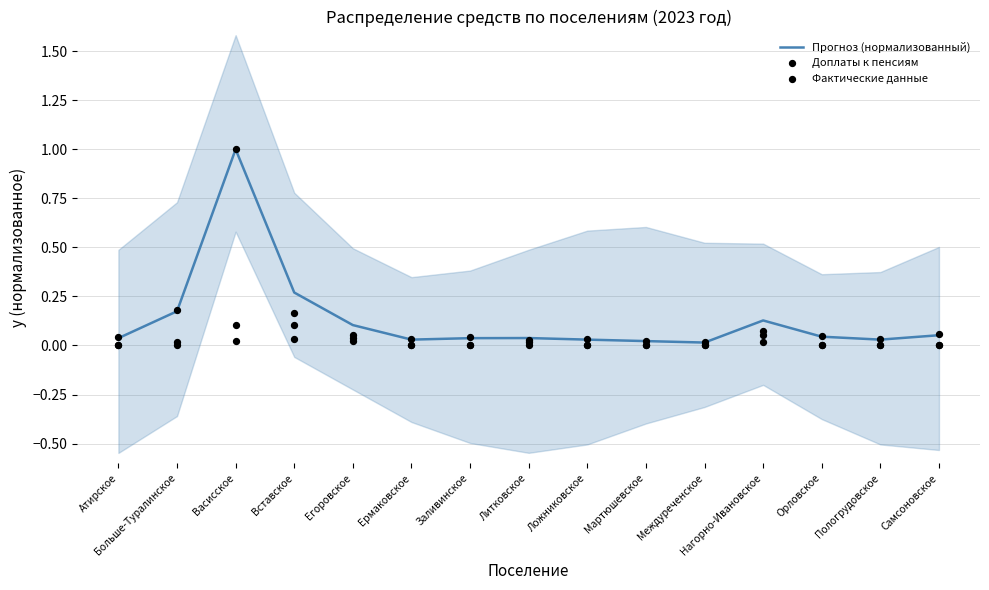

At which label does Прогноз (нормализованный) reach its peak?

Васисское